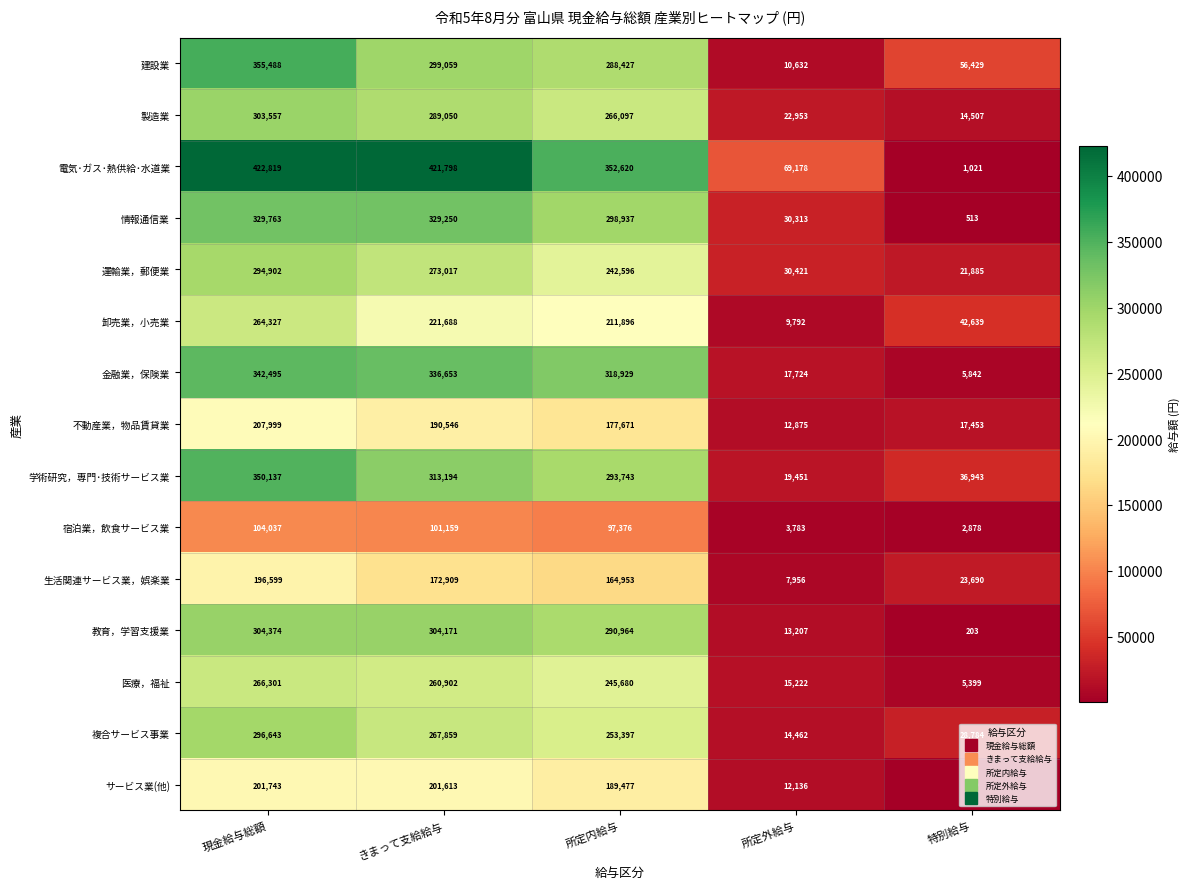

What is the total value across all series at きまって支給給与?

3982868